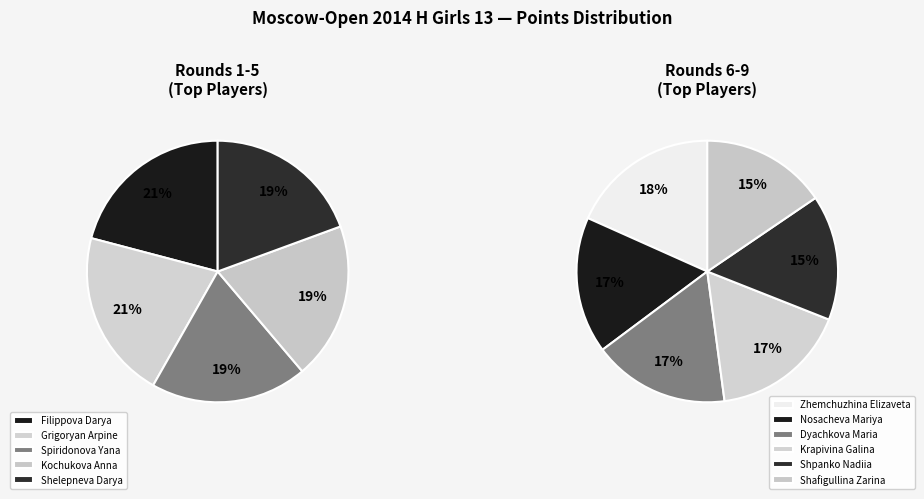

What is the change in value from Kochukova Anna to Nosacheva Mariya?

-0.5